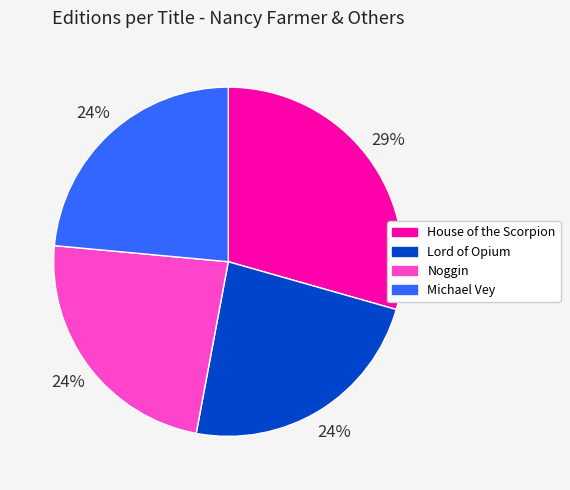

What is the largest slice in the pie chart?

House of the Scorpion